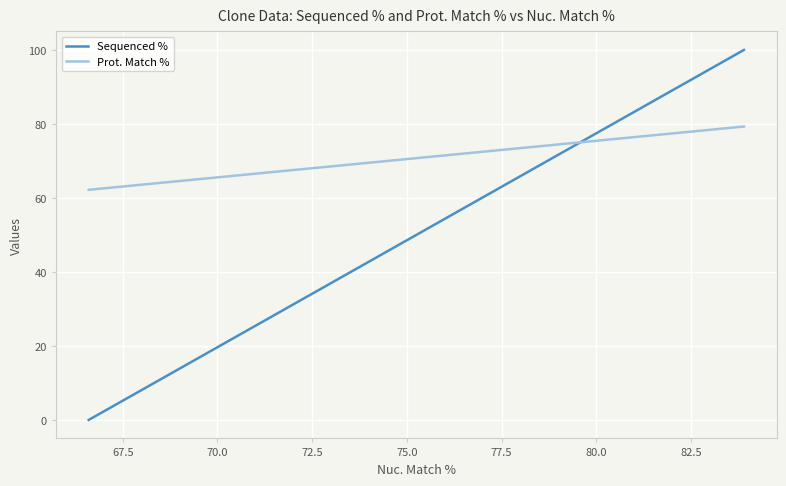

Which series has the widest spread of values?

Sequenced %